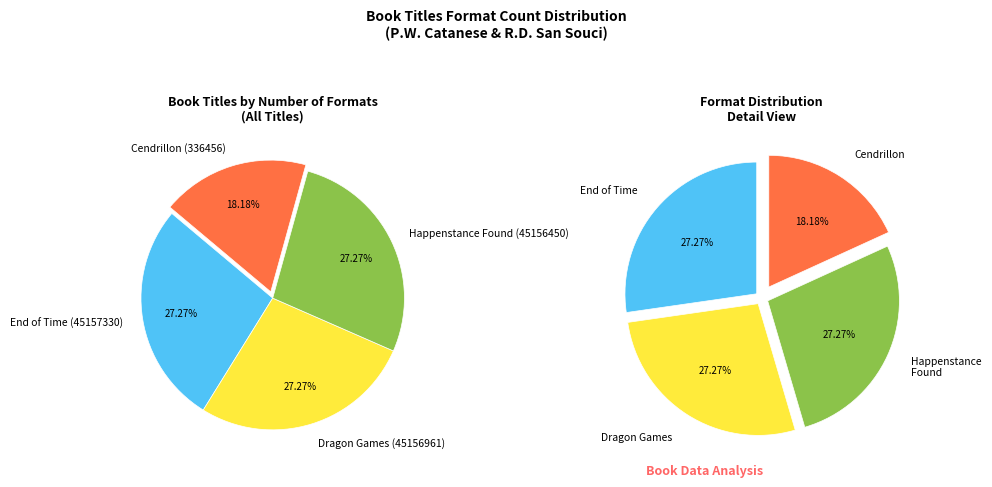

What percentage is the Dragon Games (45156961) slice, to the nearest percent?

27%